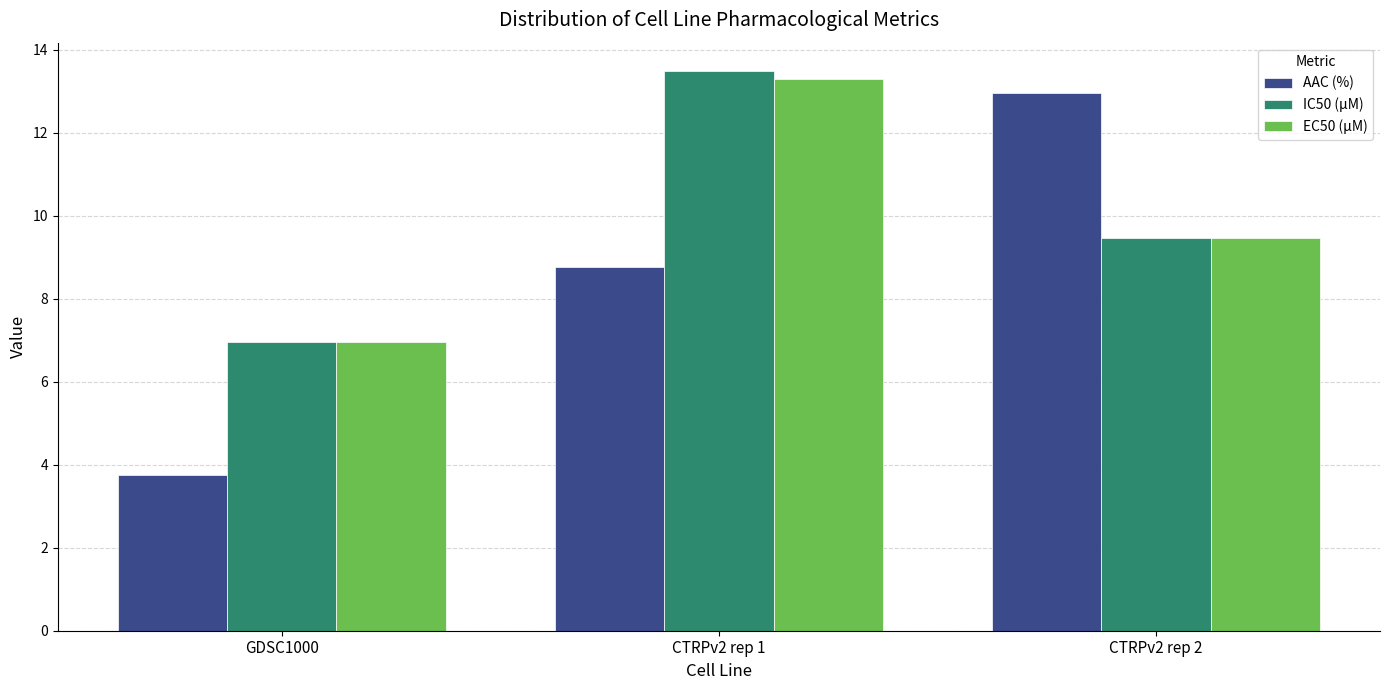

Reading left to right, list all the values displayed in this chart.

AAC (%): 3.7	8.8	13.0
IC50 (µM): 7.0	13.5	9.5
EC50 (µM): 7.0	13.3	9.5